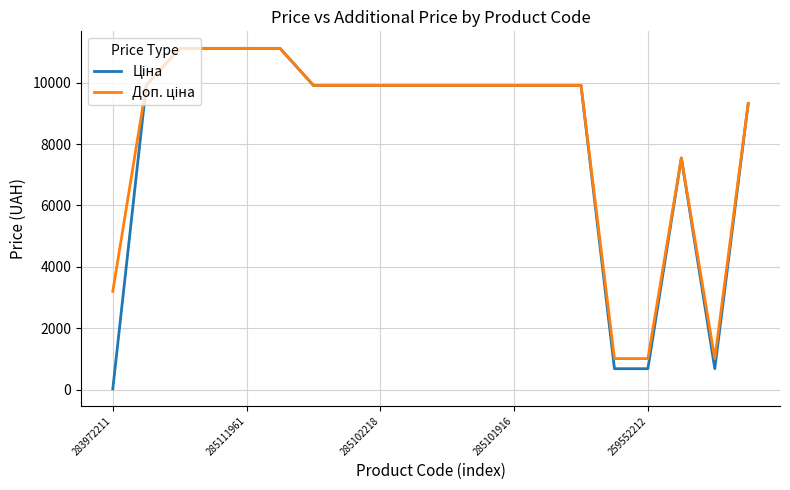

What is the maximum value shown in the chart?

11113.6